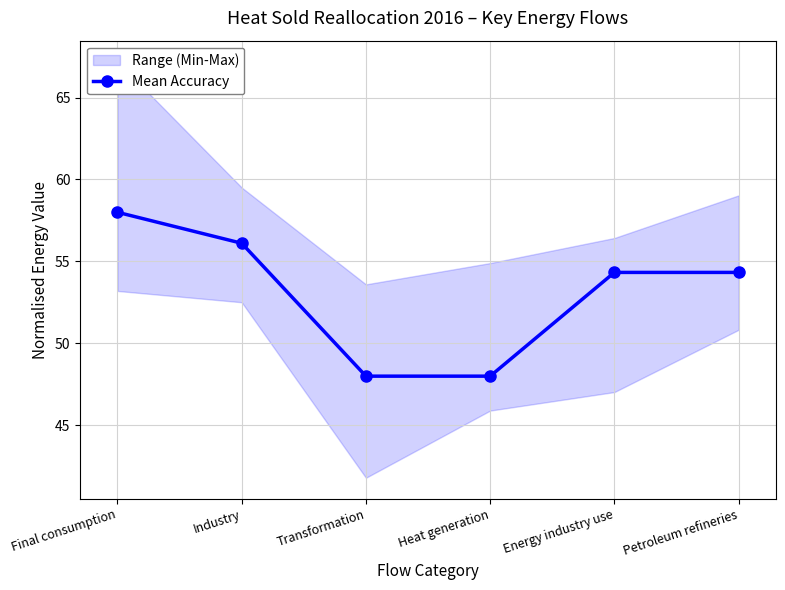

How many values are below 54?

2